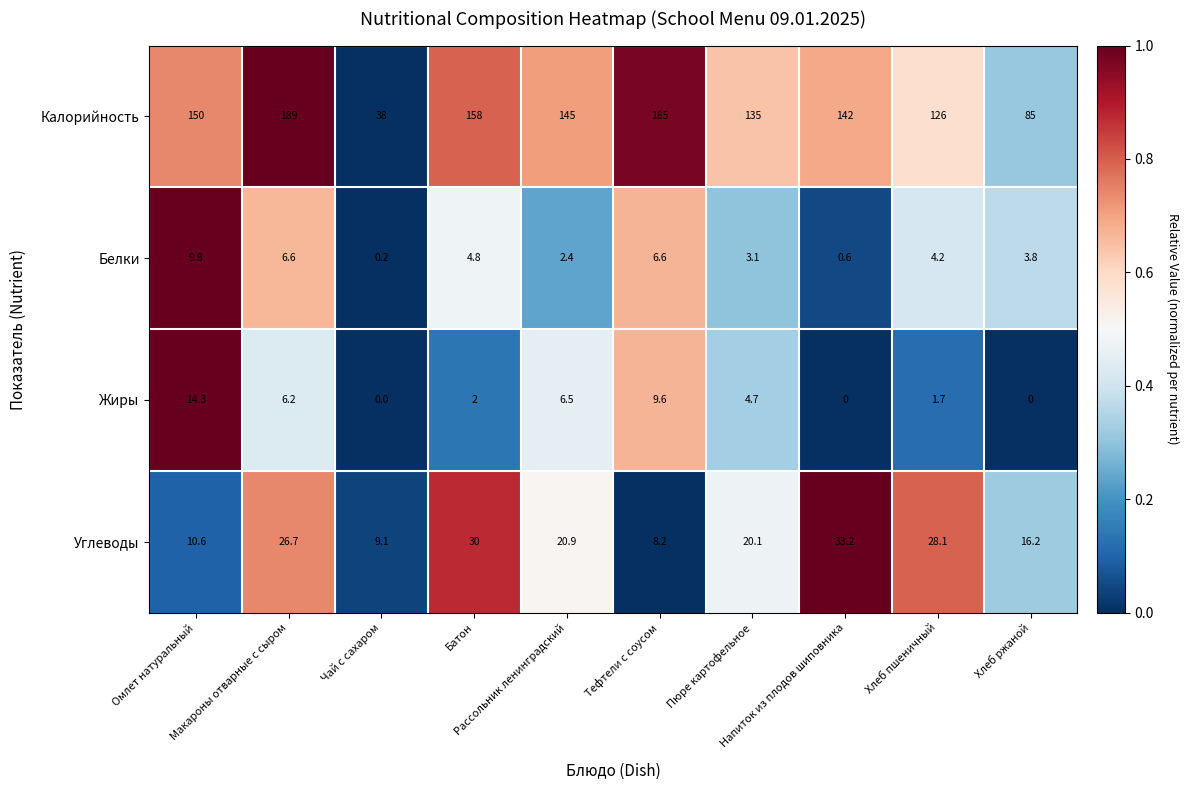

Which series changed the most between Макароны отварные с сыром and Рассольник ленинградский?

Калорийность